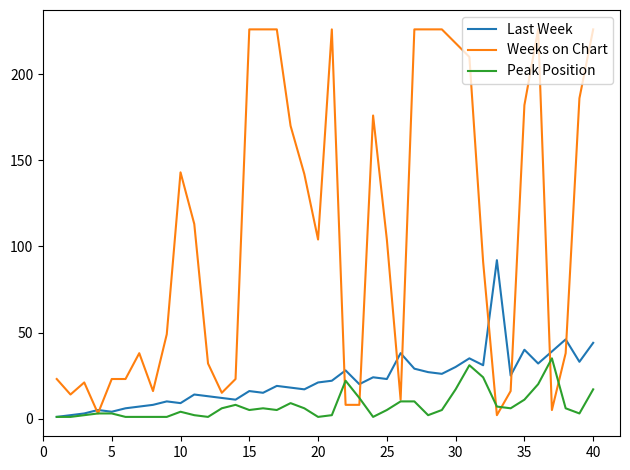

True or false: Peak Position has more than 1 interior local peaks.

True